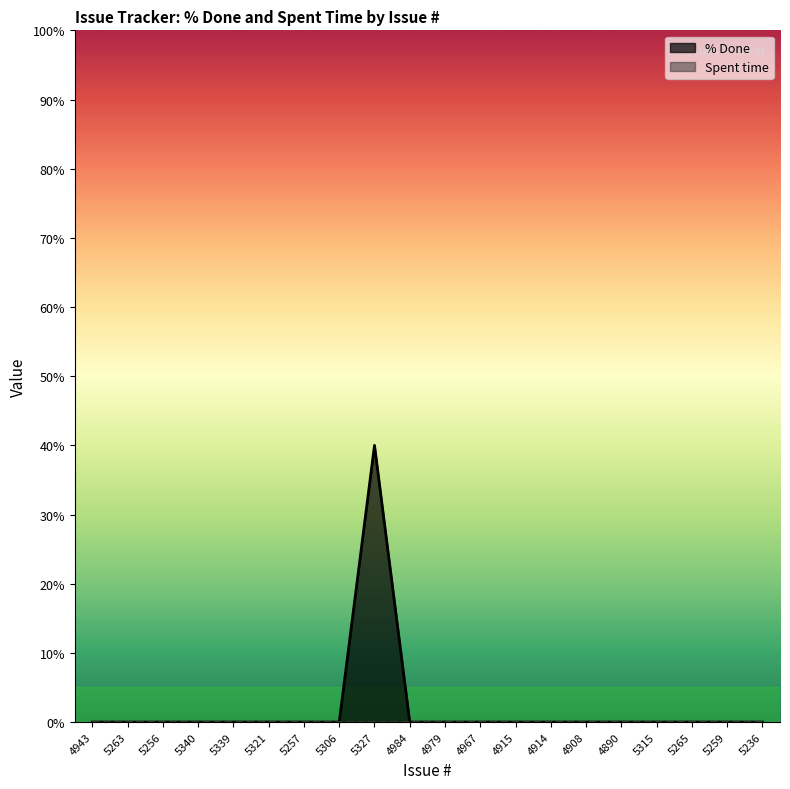

Between 4984 and 5321, which is larger?

4984